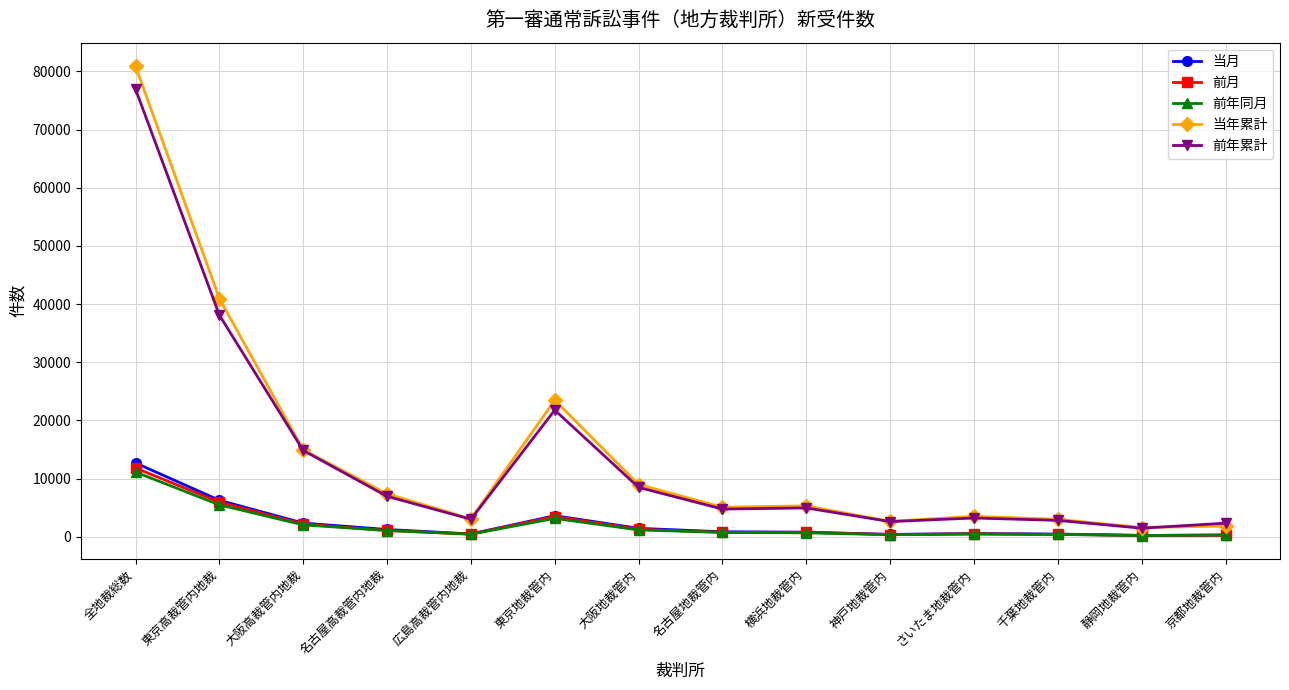

At how many categories does at least one series exceed 1101?

14